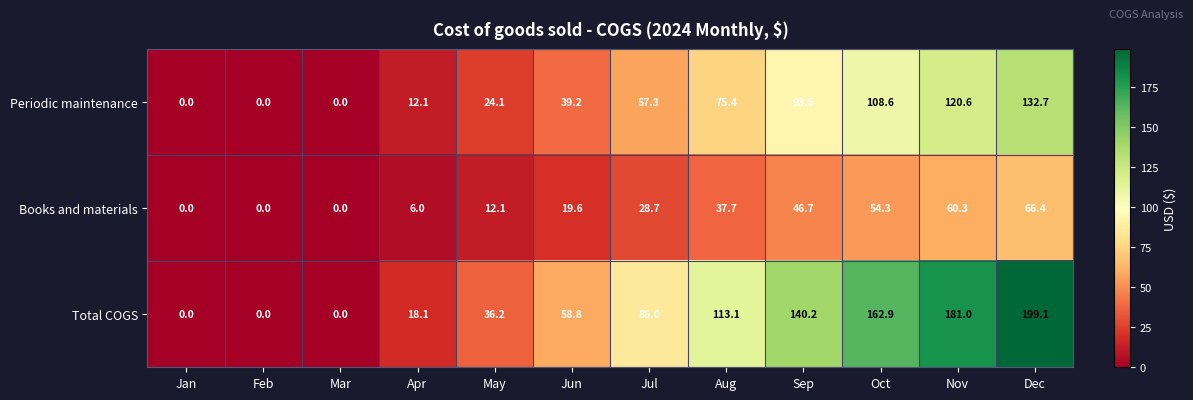

List the series in order of their overall mean, lowest first.

Books and materials, Periodic maintenance, Total COGS